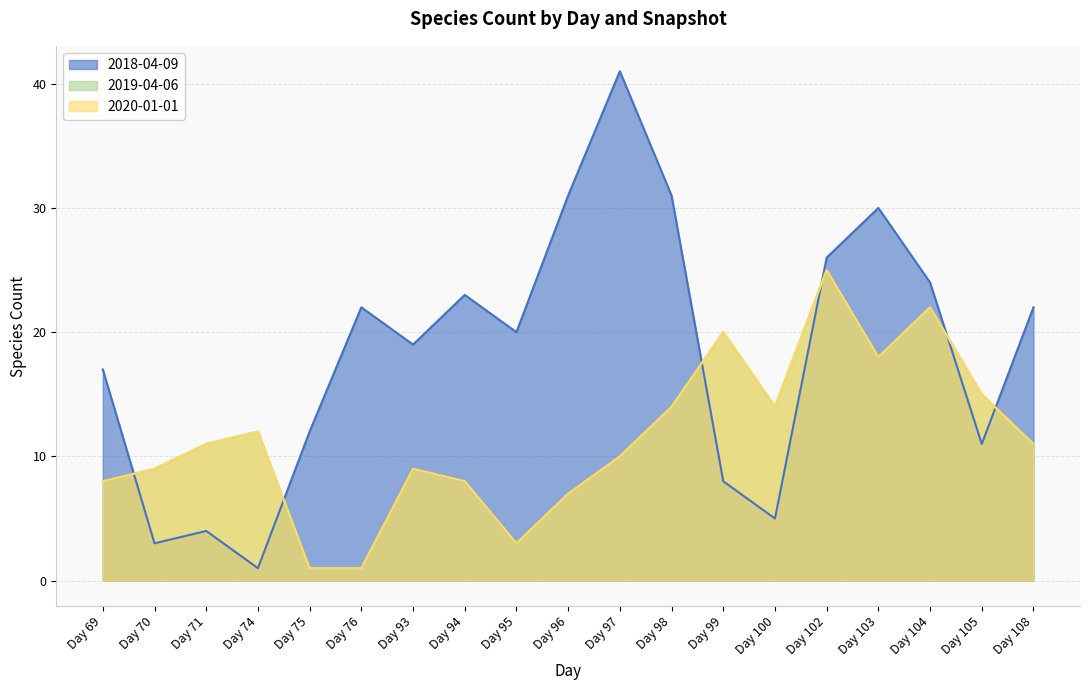

In 2018-04-09, how many points are higher than both neighbors (excluding endpoints)?

5